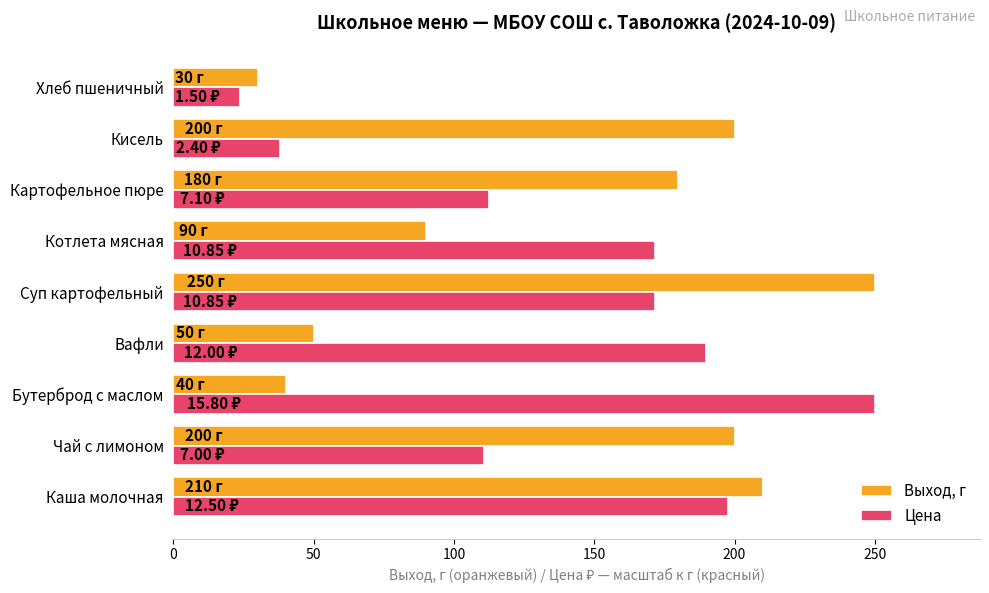

Rank the series at Картофельное пюре from highest to lowest value.

Выход, г, Цена